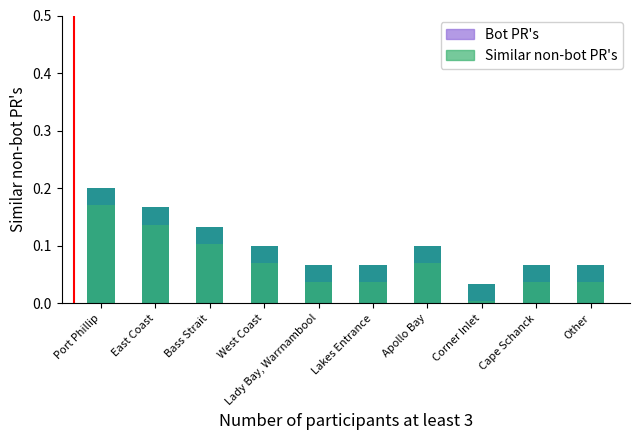

What is the average value of the Similar non-bot PR's series?

0.1